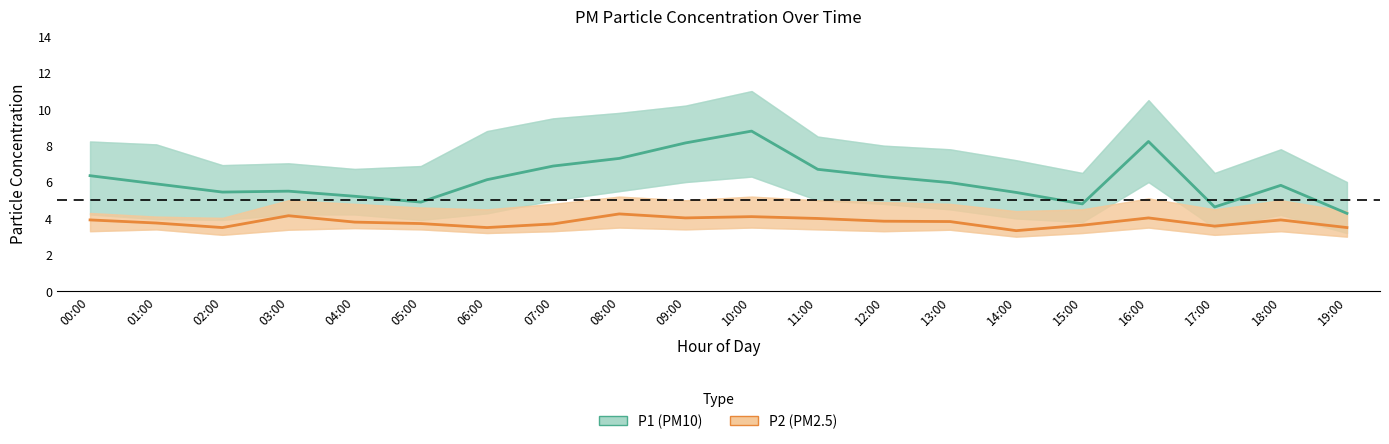

Is the value of P2 (PM2.5) at 12:00 greater than the value of P1 (PM10) at 14:00?

No